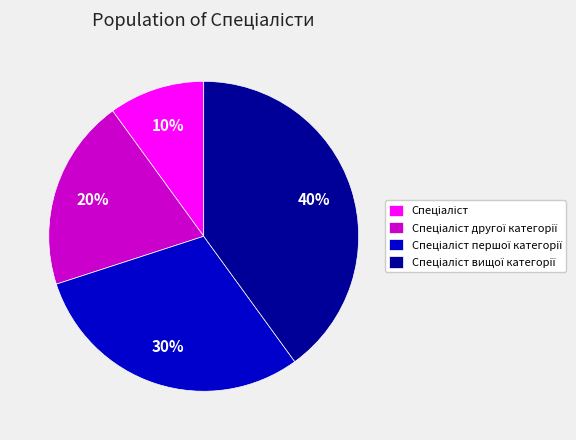

Is there any slice that represents more than half of the pie?

No